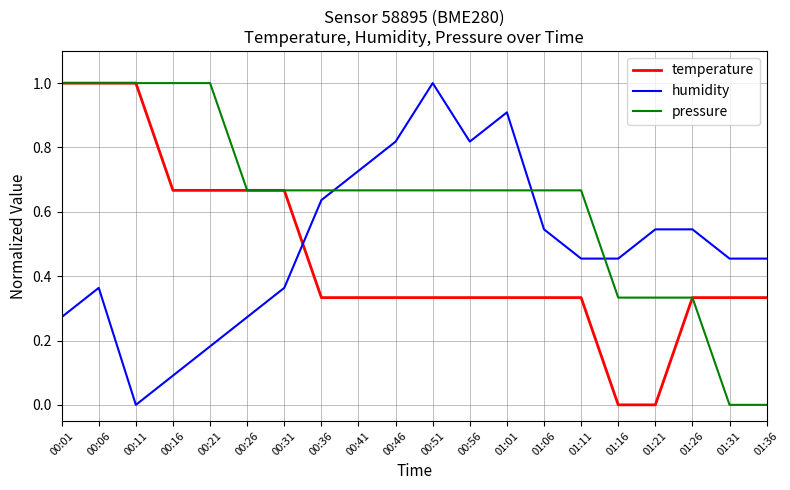

How many times do humidity and temperature cross each other?

1